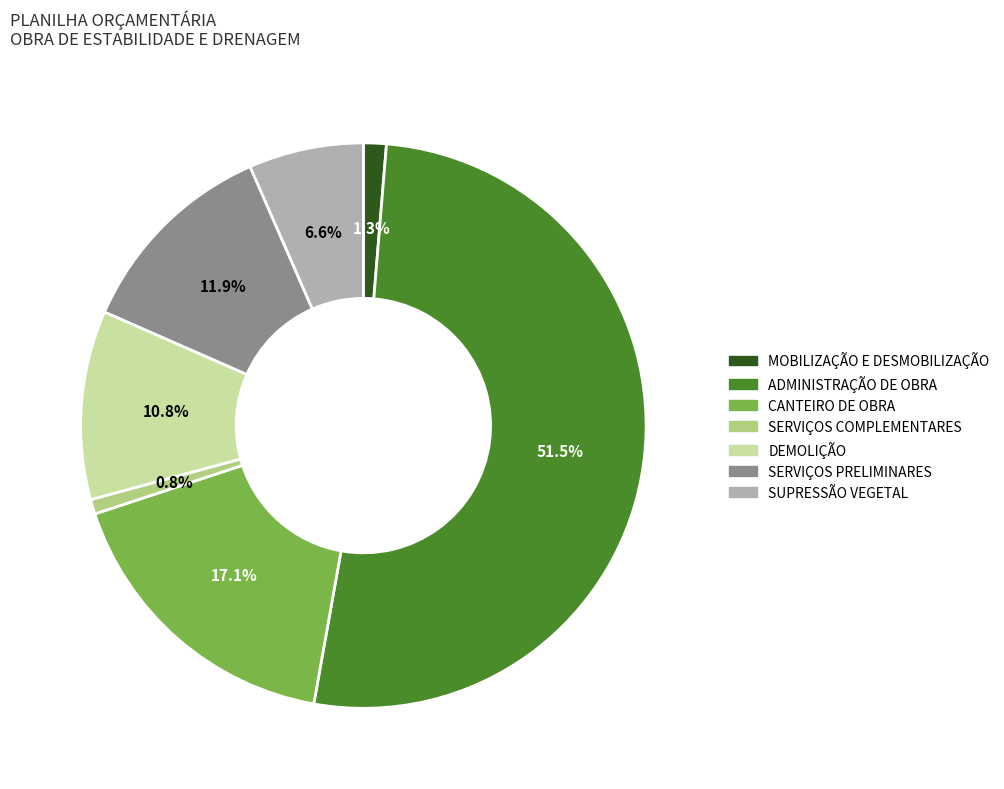

Is there a majority slice in this chart?

Yes